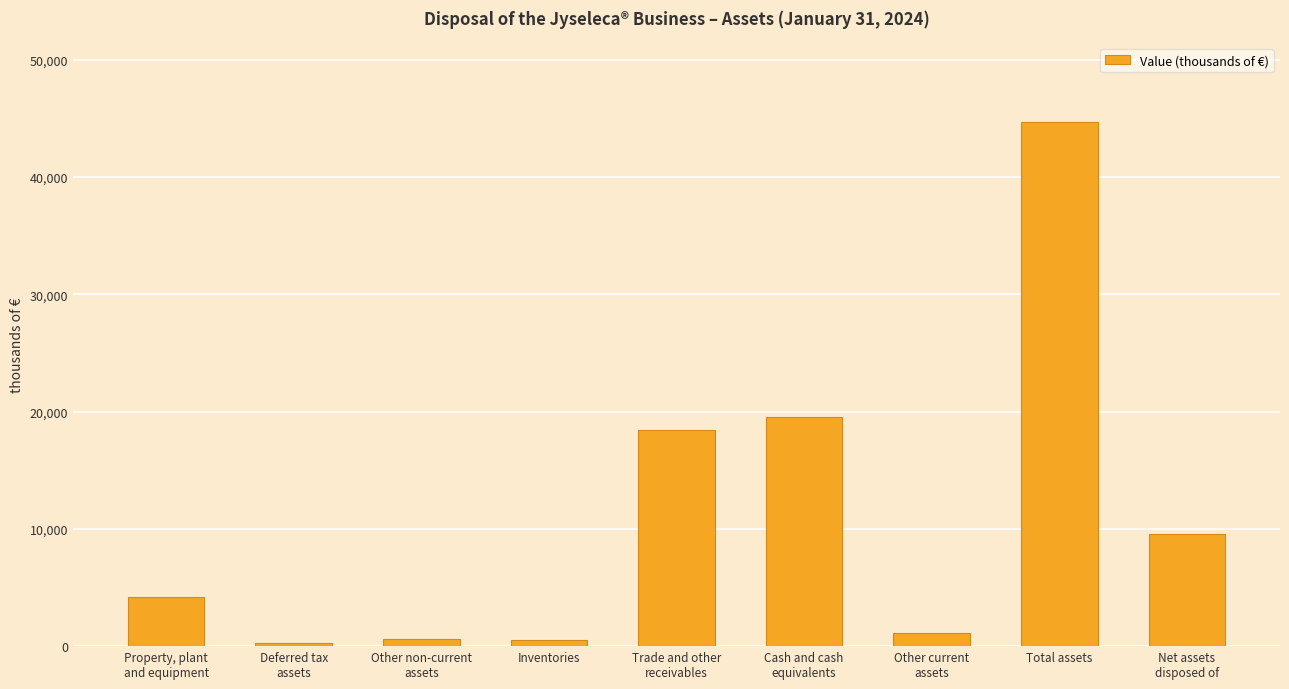

What is the greatest value displayed?

44719